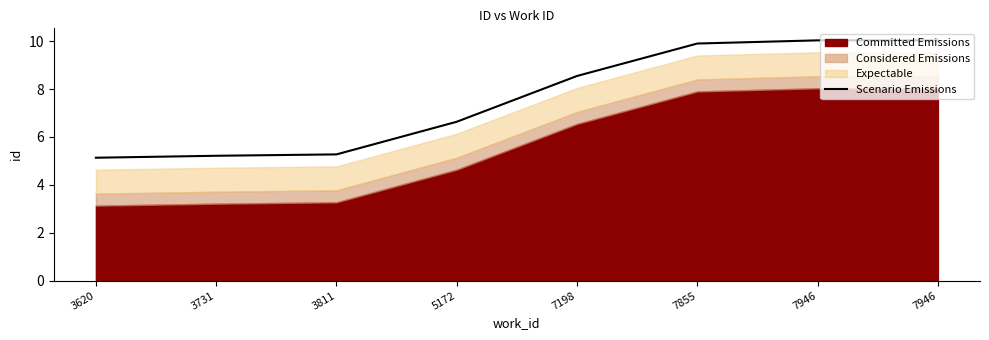

What is the sum of all values?

60.8